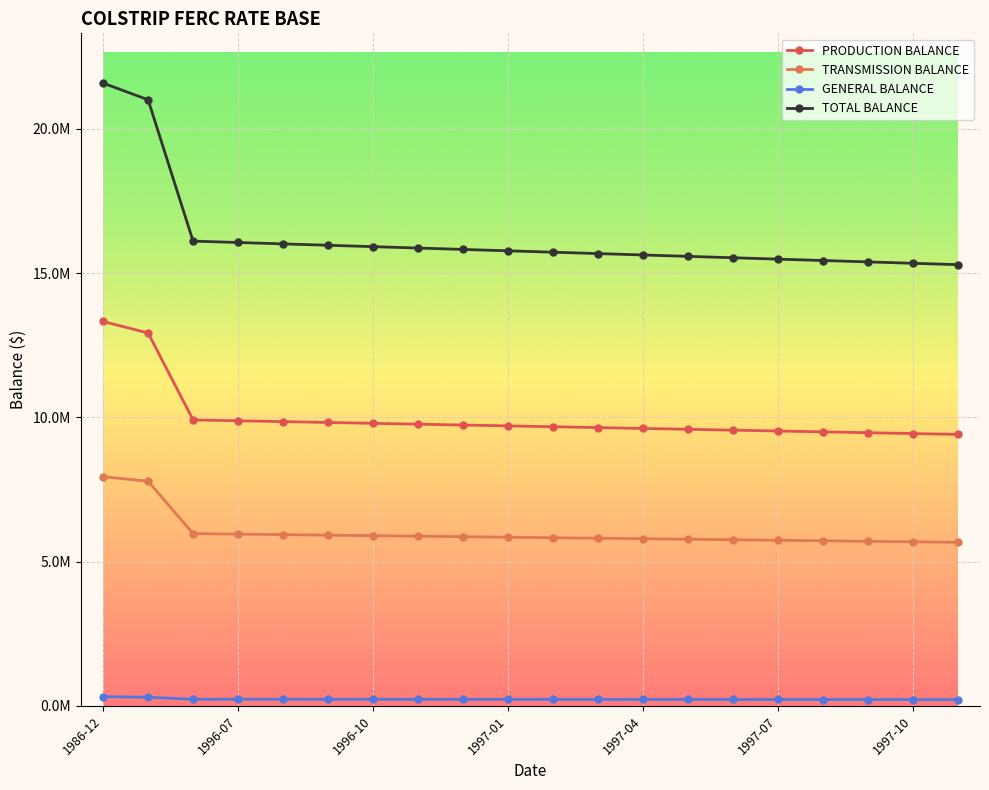

Reading right to left, transcribe all the data shown in this chart.

PRODUCTION BALANCE: 1997-11=9410543.1	1997-10=9440098.8	1997-09=9469654.5	1997-08=9499210.3	1997-07=9528766.0	1997-06=9558321.7	1997-05=9587877.5	1997-04=9617433.2	1997-03=9646988.9	1997-02=9676544.7	1997-01=9706100.4	1996-12=9735656.1	1996-11=9765211.8	1996-10=9794767.6	1996-09=9824323.3	1996-08=9853879.0	1996-07=9883434.8	1996-06=9912990.5	1987-12=12927674.9	1986-12=13325303.6
TRANSMISSION BALANCE: 1997-11=5668320.2	1997-10=5686122.7	1997-09=5703925.2	1997-08=5721727.7	1997-07=5739530.2	1997-06=5757332.7	1997-05=5775135.2	1997-04=5792937.8	1997-03=5810740.3	1997-02=5828542.8	1997-01=5846345.3	1996-12=5864147.8	1996-11=5881950.3	1996-10=5899752.8	1996-09=5917555.3	1996-08=5935357.8	1996-07=5953160.3	1996-06=5970962.8	1987-12=7786818.9	1986-12=7944337.9
GENERAL BALANCE: 1997-11=217038.4	1997-10=217720.1	1997-09=218401.8	1997-08=219083.4	1997-07=219765.1	1997-06=220446.7	1997-05=221128.4	1997-04=221810.0	1997-03=222491.7	1997-02=223173.4	1997-01=223855.0	1996-12=224536.7	1996-11=225218.4	1996-10=225900.0	1996-09=226581.7	1996-08=227263.3	1996-07=227945.0	1996-06=228626.6	1987-12=298156.0	1986-12=319635.5
TOTAL BALANCE: 1997-11=15295901.7	1997-10=15343941.6	1997-09=15391981.5	1997-08=15440021.4	1997-07=15488061.3	1997-06=15536101.2	1997-05=15584141.1	1997-04=15632181.0	1997-03=15680220.9	1997-02=15728260.8	1997-01=15776300.7	1996-12=15824340.6	1996-11=15872380.5	1996-10=15920420.4	1996-09=15968460.3	1996-08=16016500.2	1996-07=16064540.1	1996-06=16112580.0	1987-12=21012649.8	1986-12=21589277.0